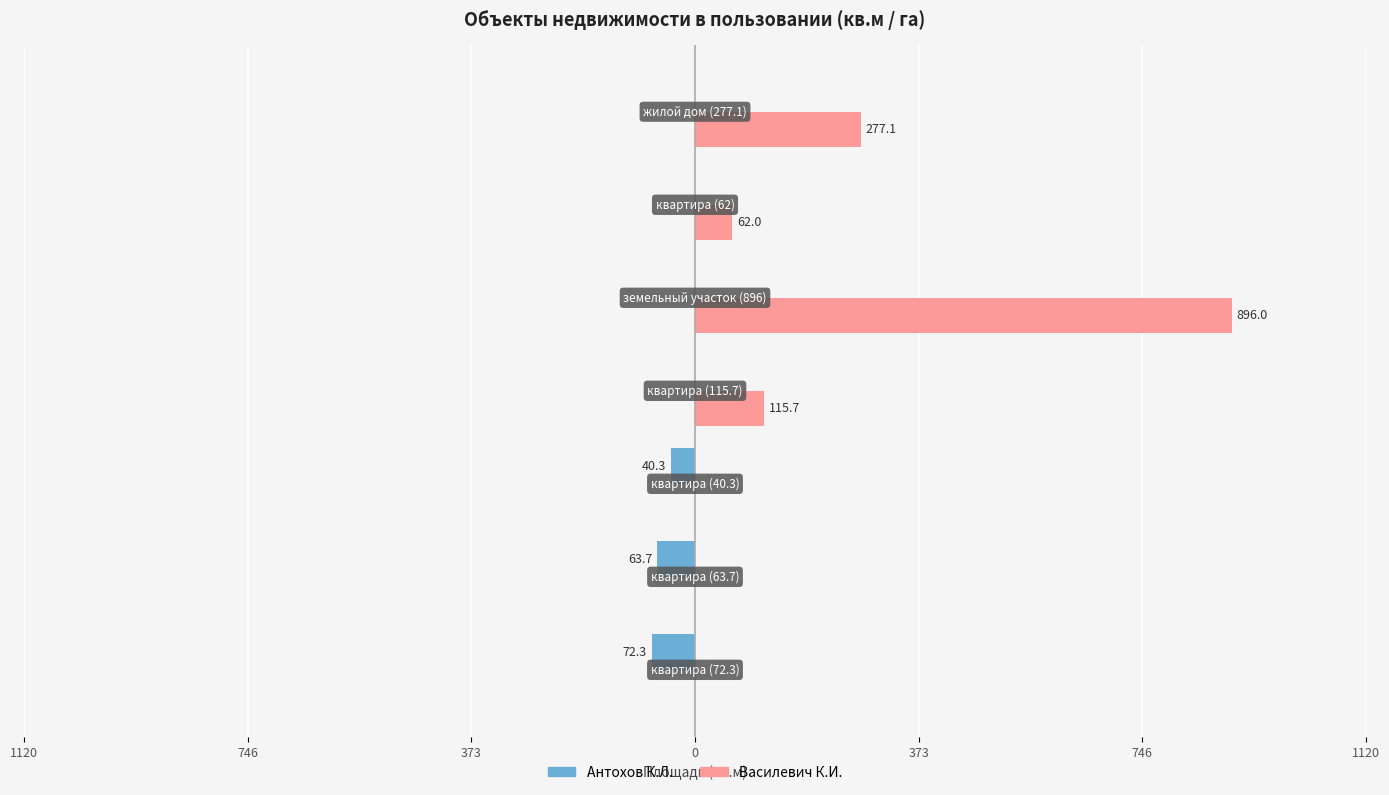

Which series has the largest total across all categories?

Василевич К.И.